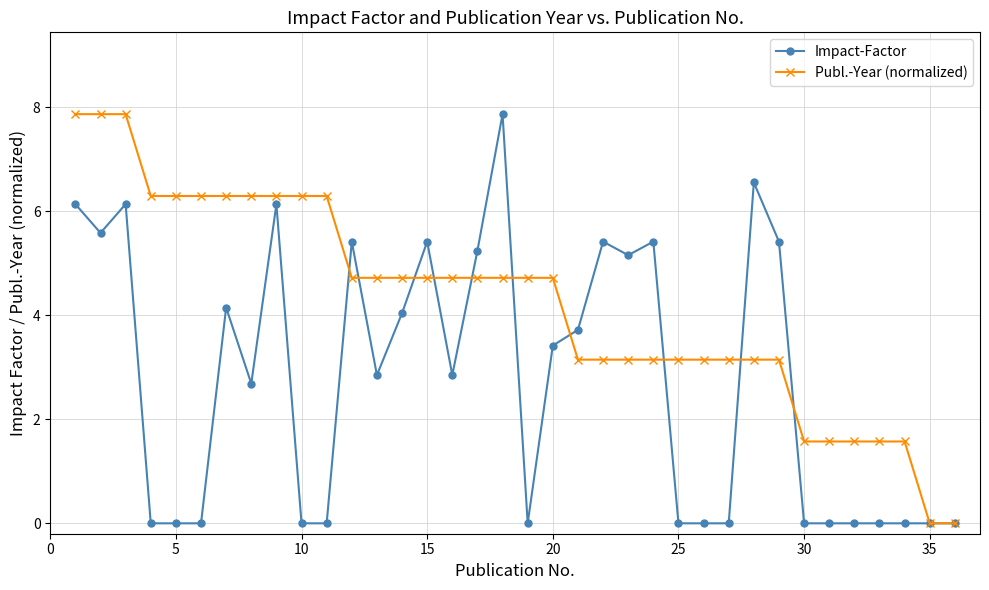

True or false: Impact-Factor and Publ.-Year (normalized) intersect in this chart.

True